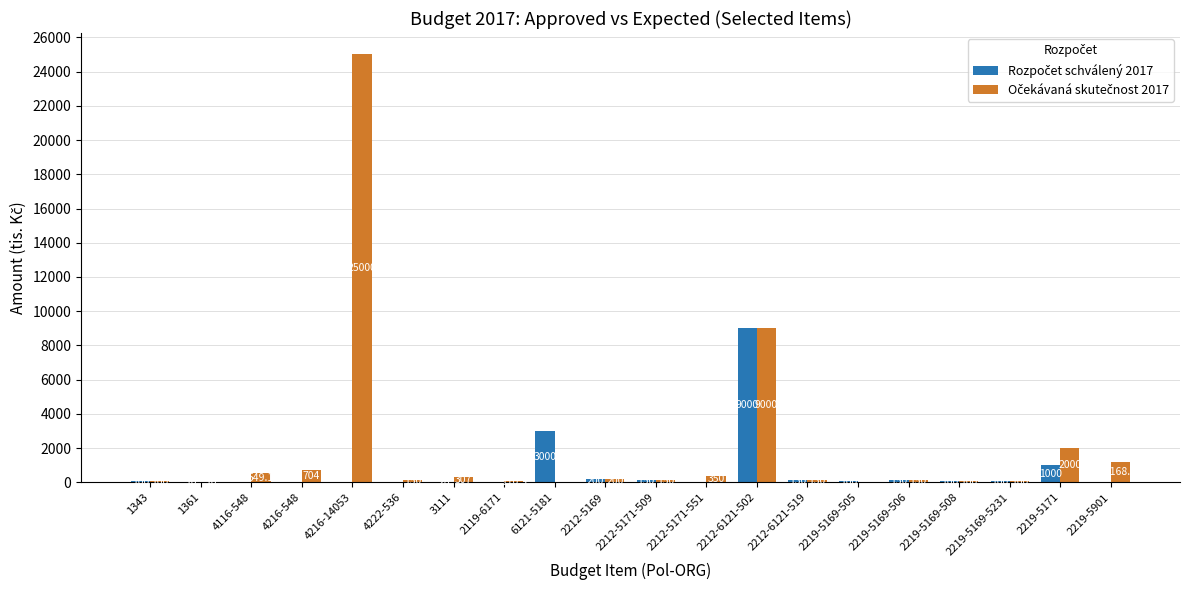

At which category is the sum across all series the highest?

4216-14053